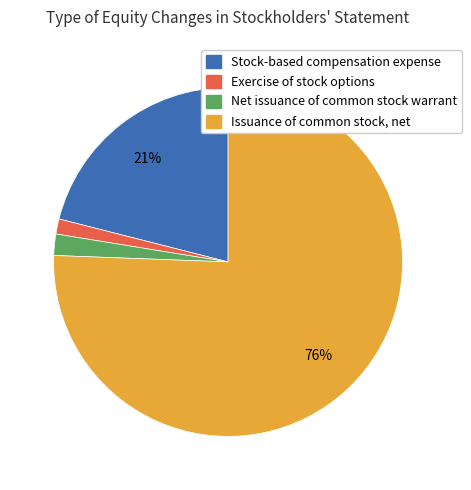

Between Exercise of stock options and Issuance of common stock, net, which is larger?

Issuance of common stock, net